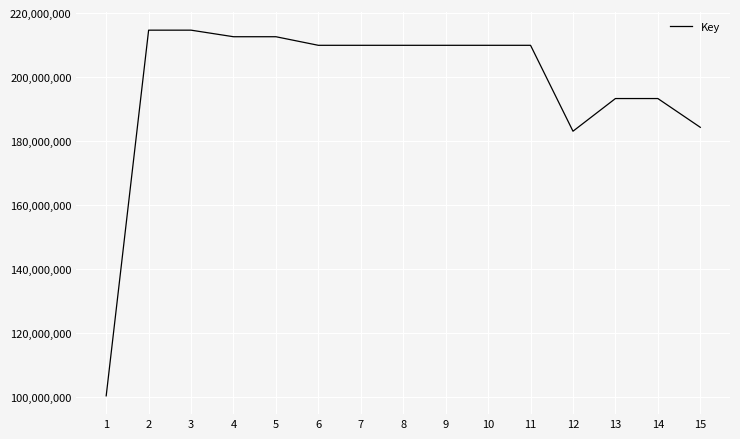

The value at 7 is 113665580. True or false?

False